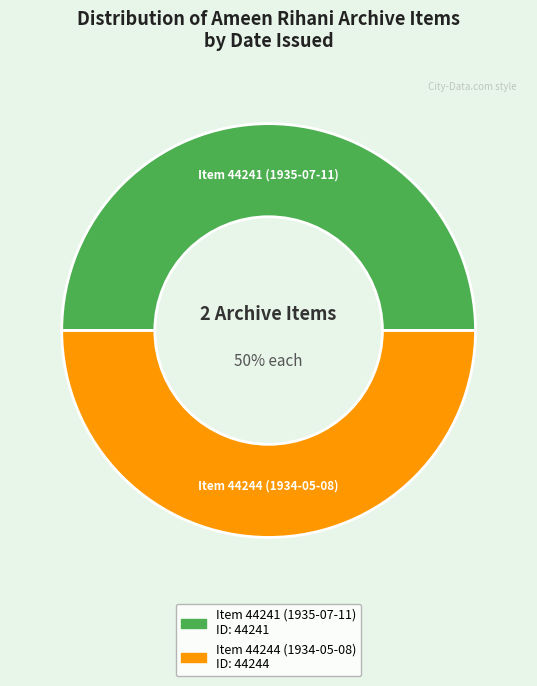

To the nearest percent, what percentage of the pie is Item 44244 (1934-05-08)?

50%